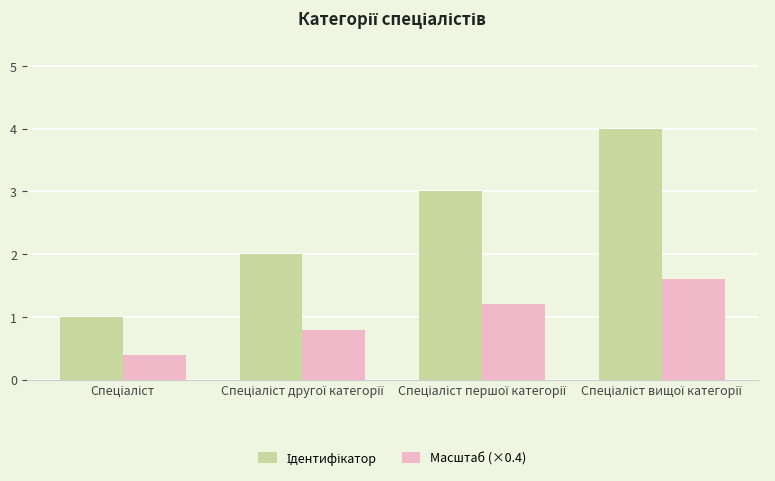

Count the Масштаб (×0.4) values in the range 0 to 1.

2